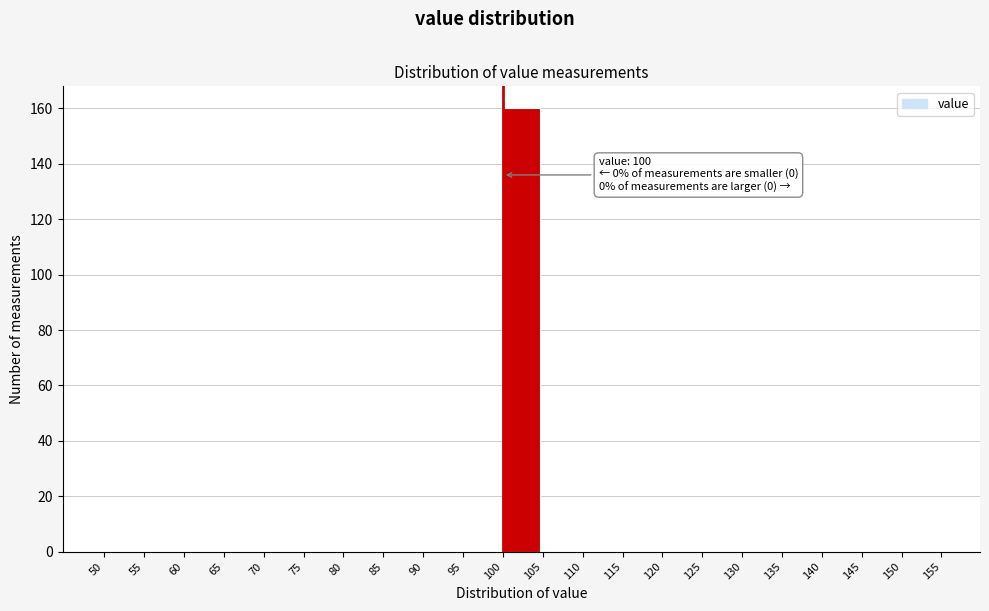

Which range on the x-axis has the tallest bar?

100 to 105